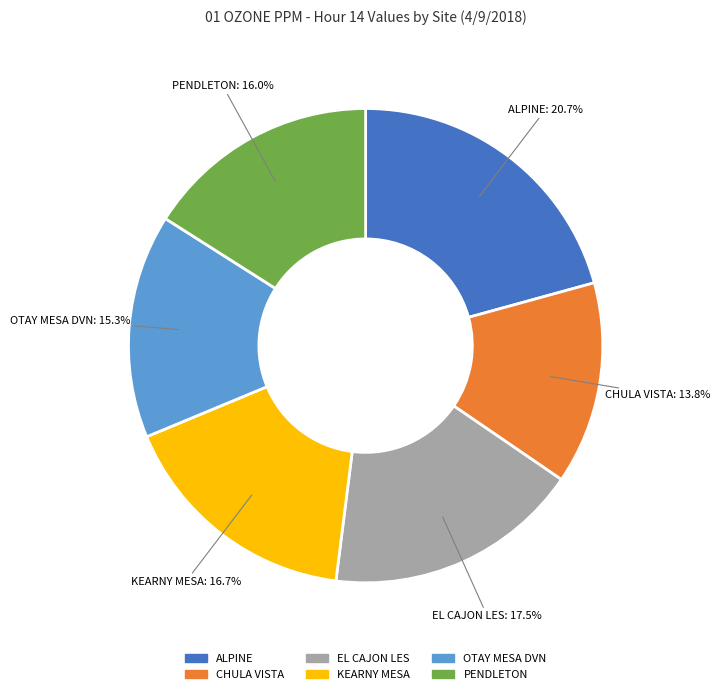

Does ALPINE account for over 50% of the chart?

No